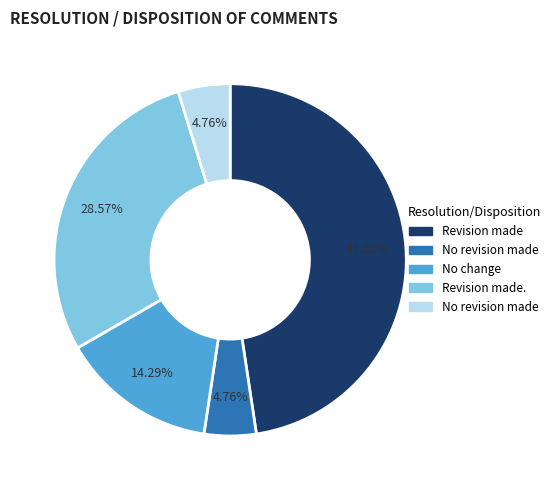

Is there a majority slice in this chart?

No